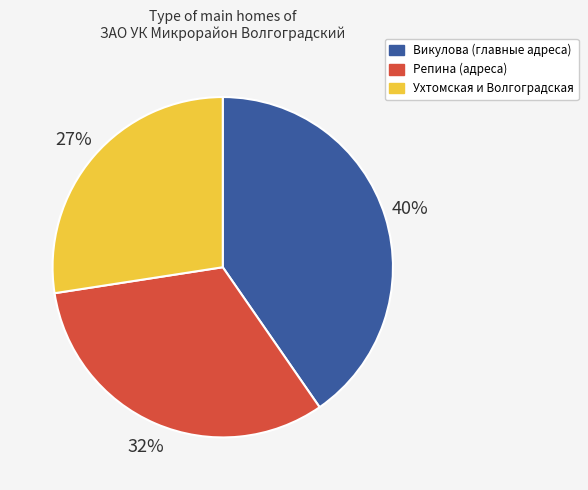

Between Репина (адреса) and Ухтомская и Волгоградская, which is larger?

Репина (адреса)